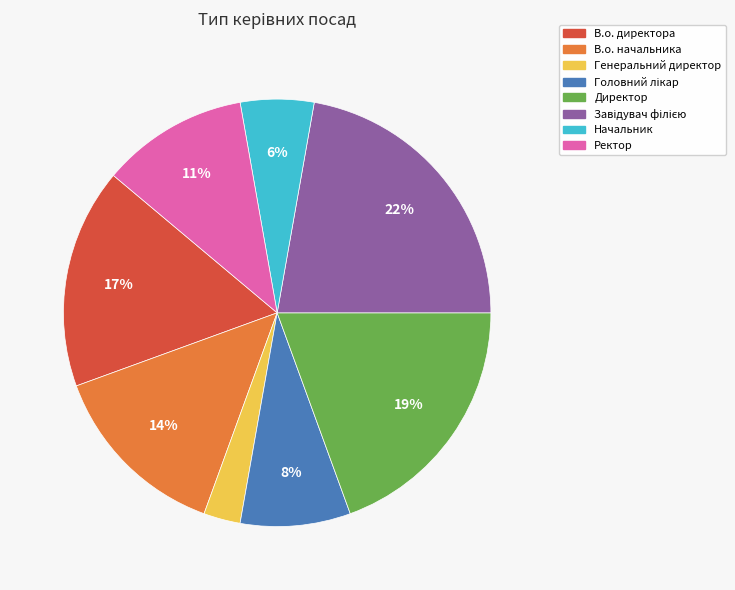

How many segments does this pie chart have?

8